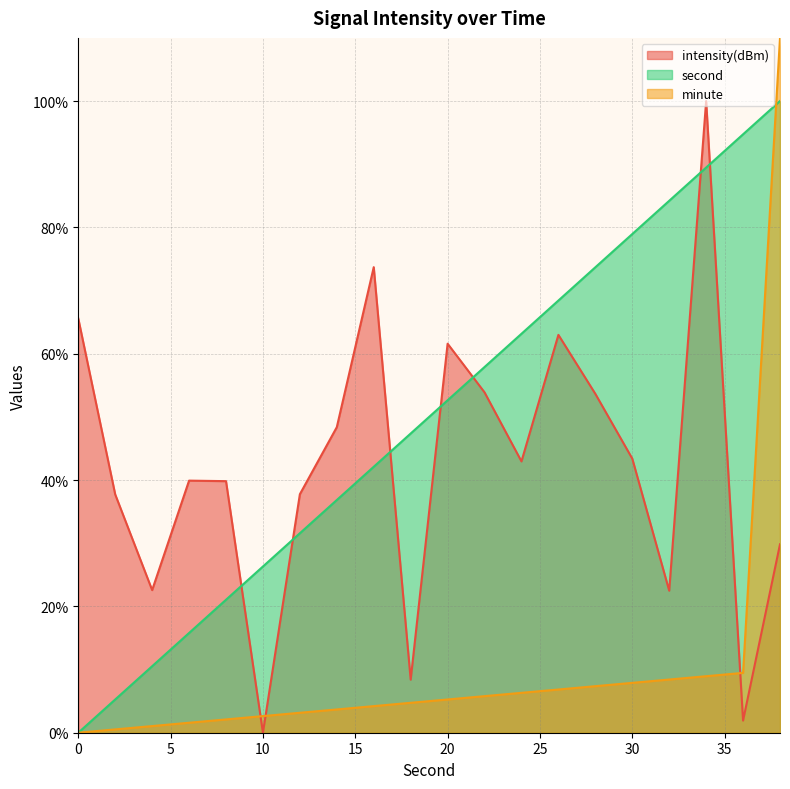

In intensity(dBm), how many points are lower than both neighbors (excluding endpoints)?

6